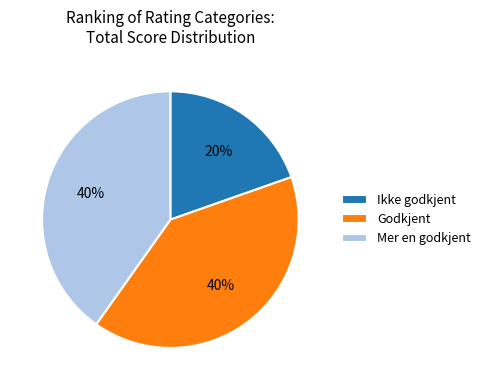

True or false: Godkjent accounts for 40% of the total.

True